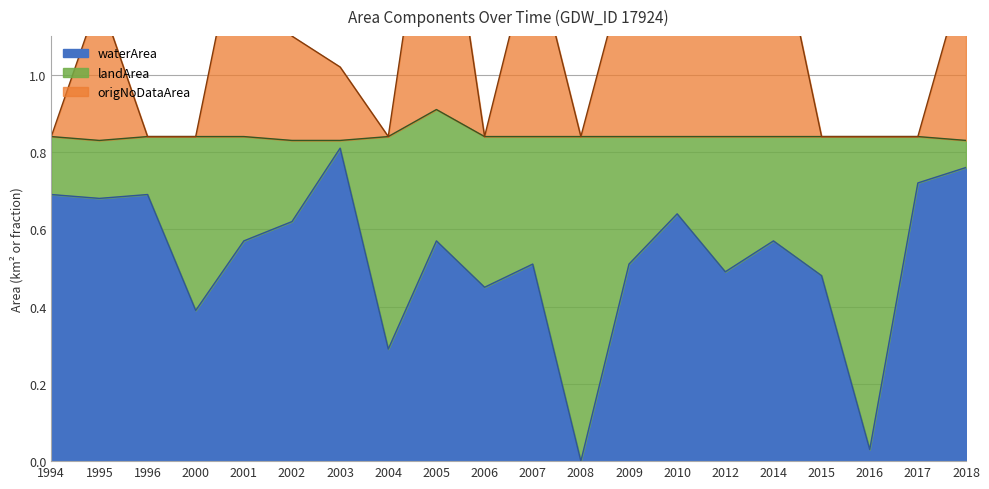

What is the difference between the waterArea values at 2016 and 2017?

0.7